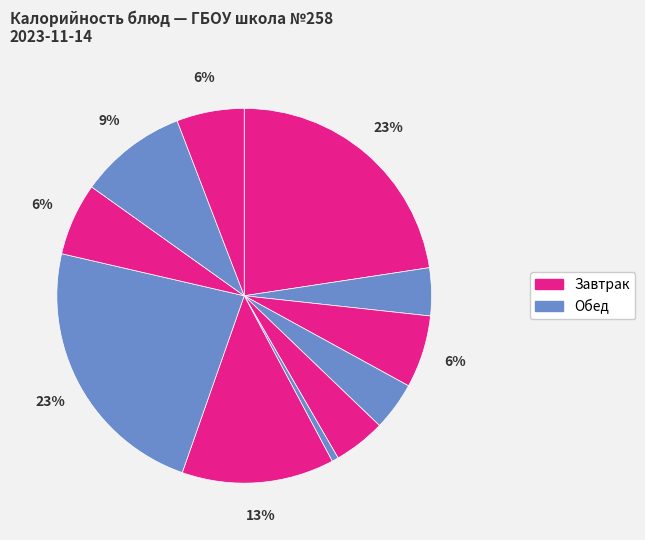

How many slices are in this pie chart?

11